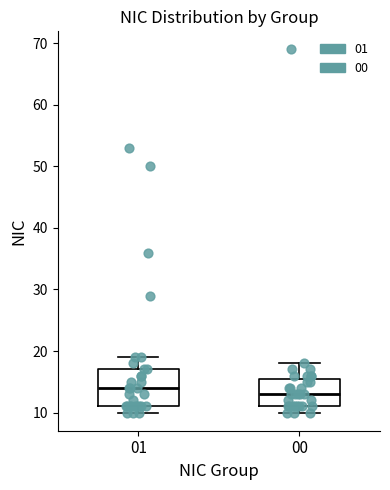

Where is the lower edge of the box at x = 01 on the y-axis? The values are not printed on the chart, so give them approximately, as read against the axis.

11